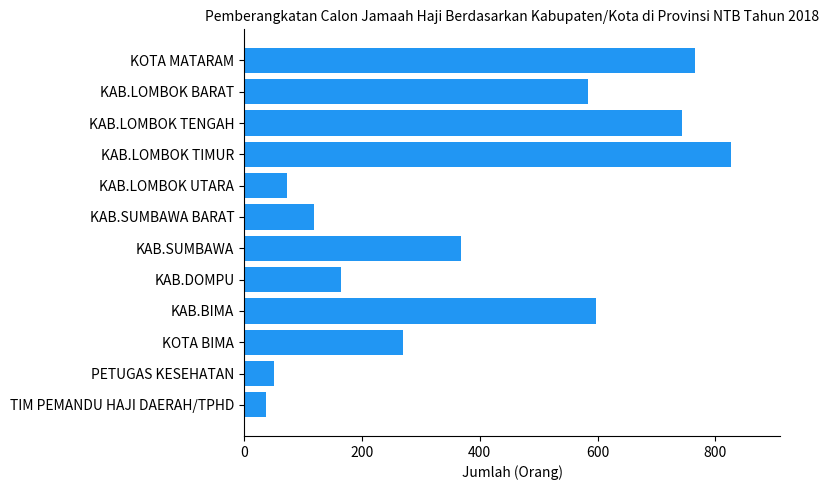

What is the change in value from KOTA MATARAM to KAB.DOMPU?

-601